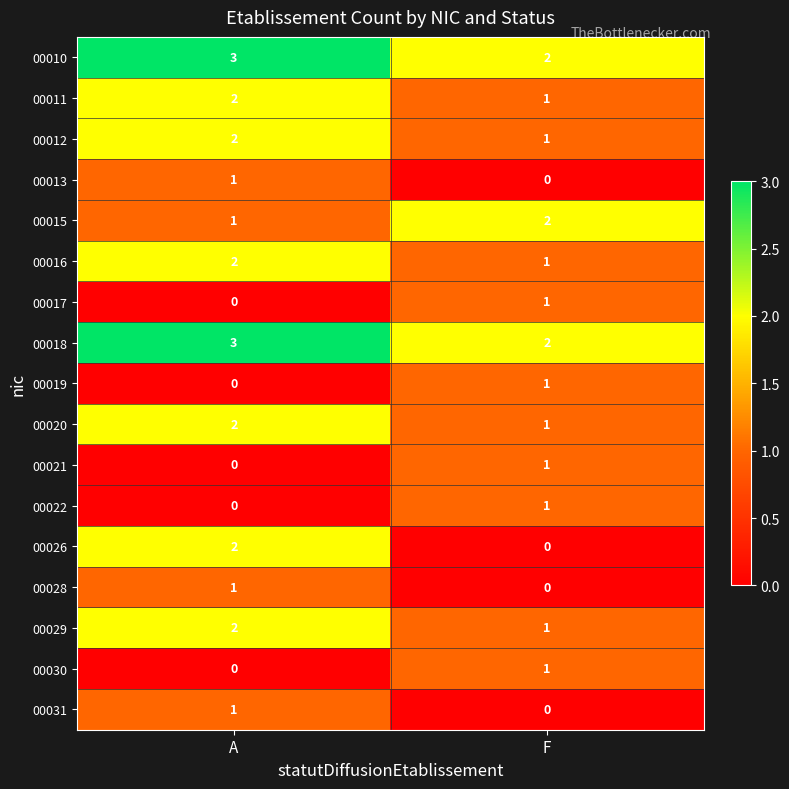

What is the sum of the 00015 values at A and F?

3